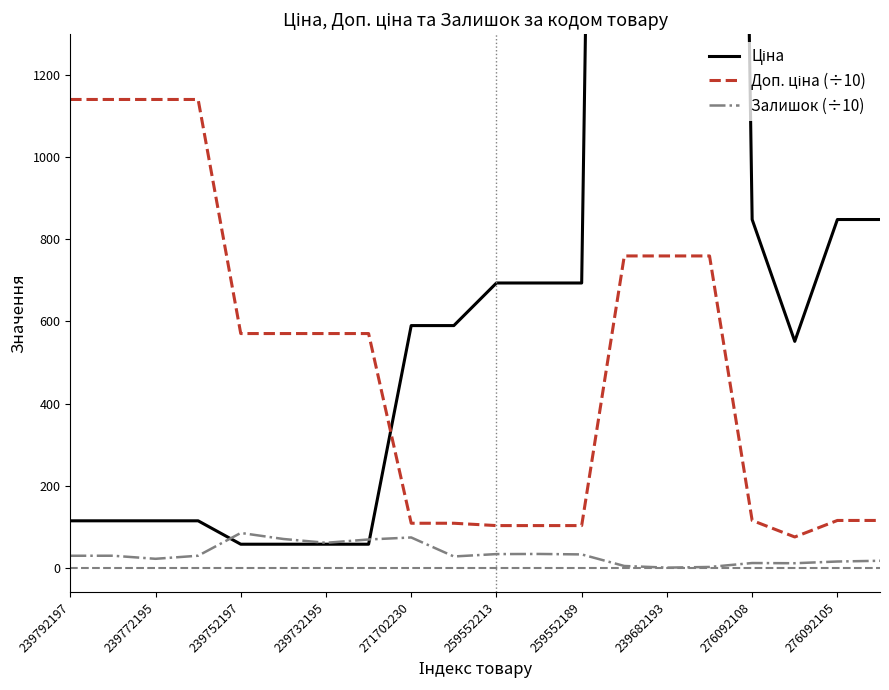

At which category is the sum across all series the highest?

13